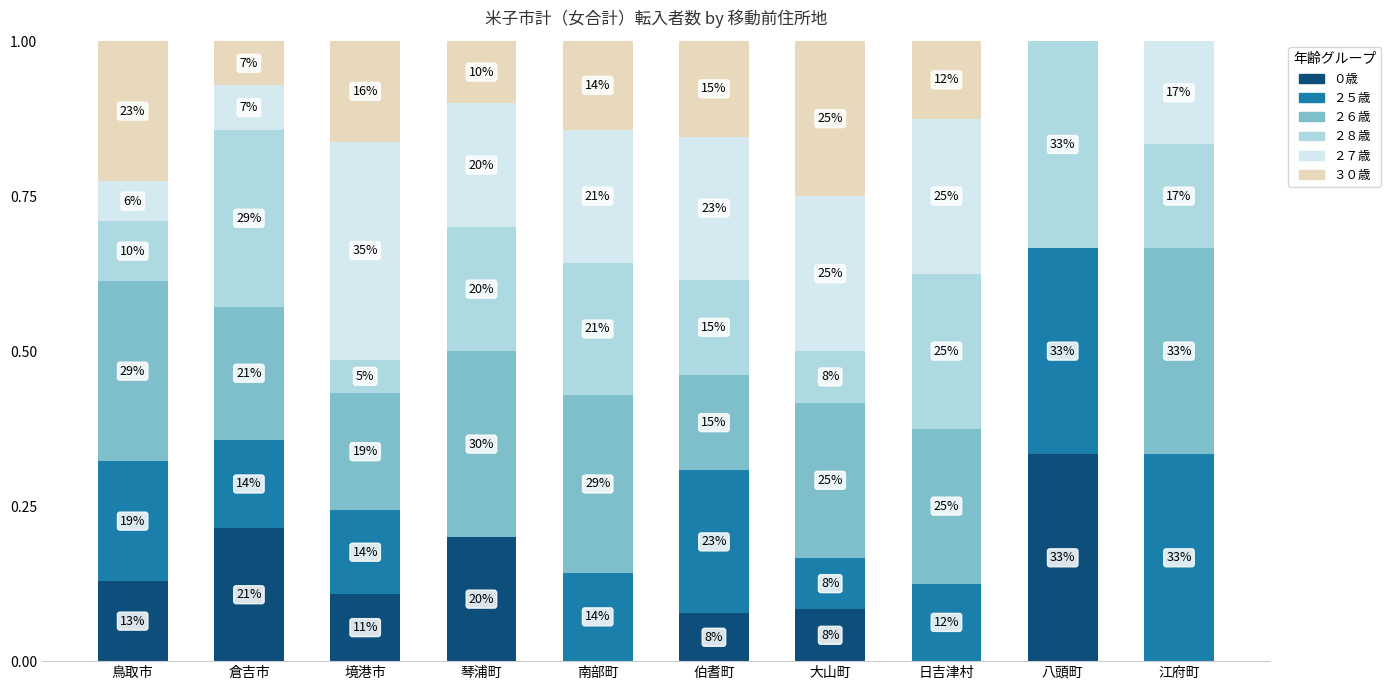

What is the label of the 10th bar from the right?

鳥取市